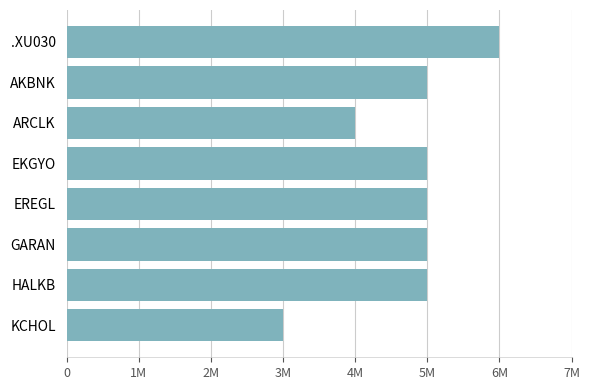

What is the minimum value shown in the chart?

3000000